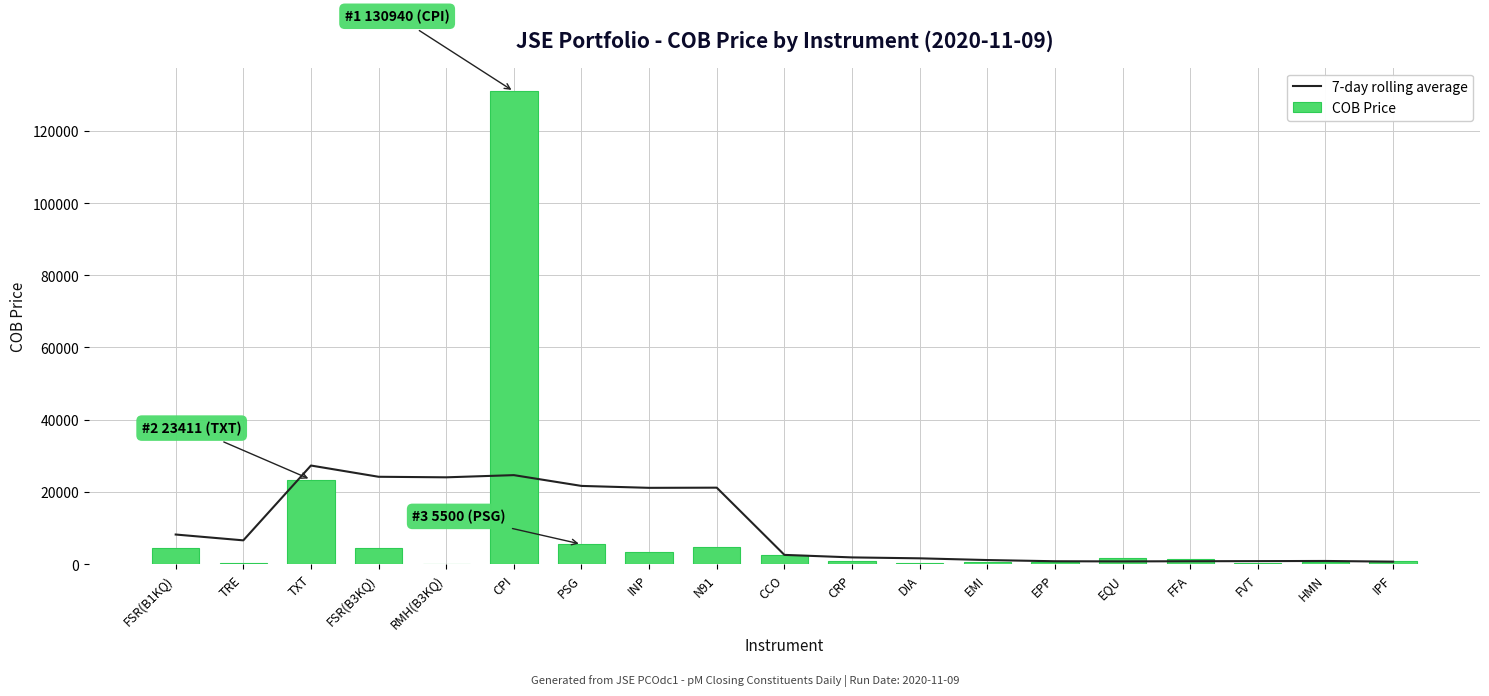

What is the greatest value displayed?

130940.0